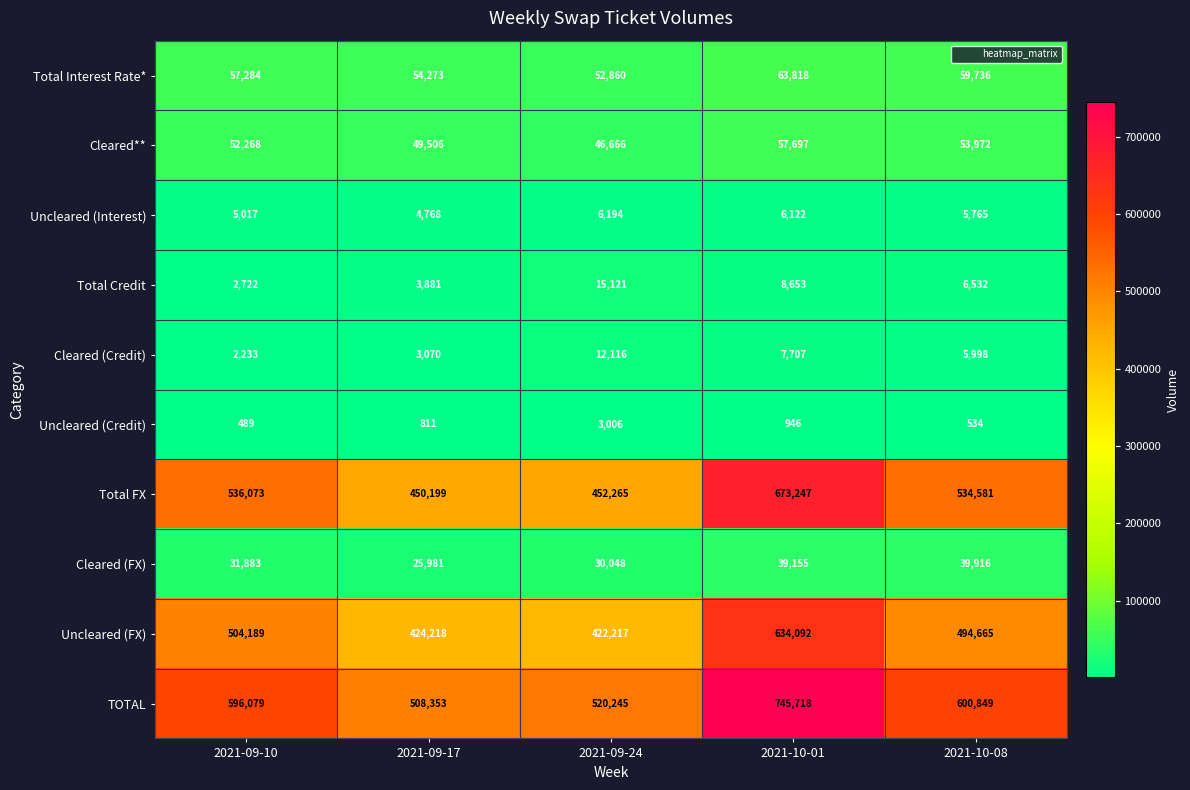

What is the difference between the Total Interest Rate* values at 2021-10-08 and 2021-10-01?

4082